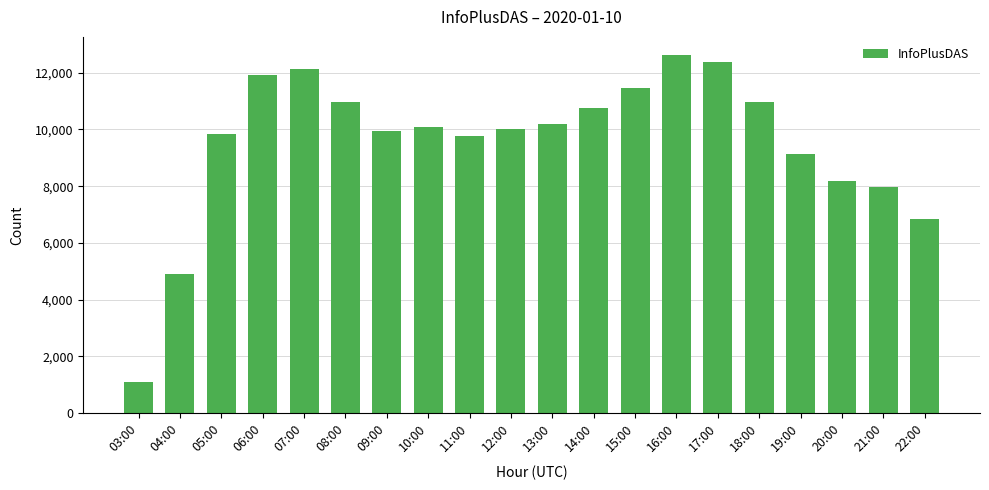

What is the ratio of the value at 03:00 to the value at 19:00?

0.1